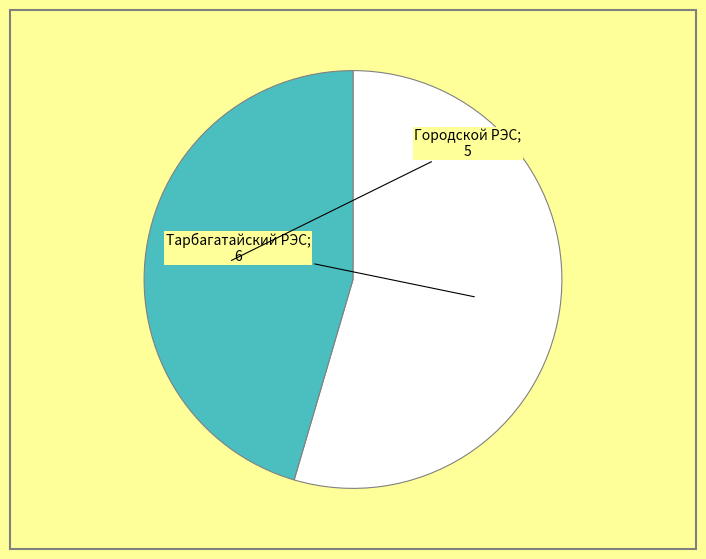

Is there any slice that represents more than half of the pie?

Yes